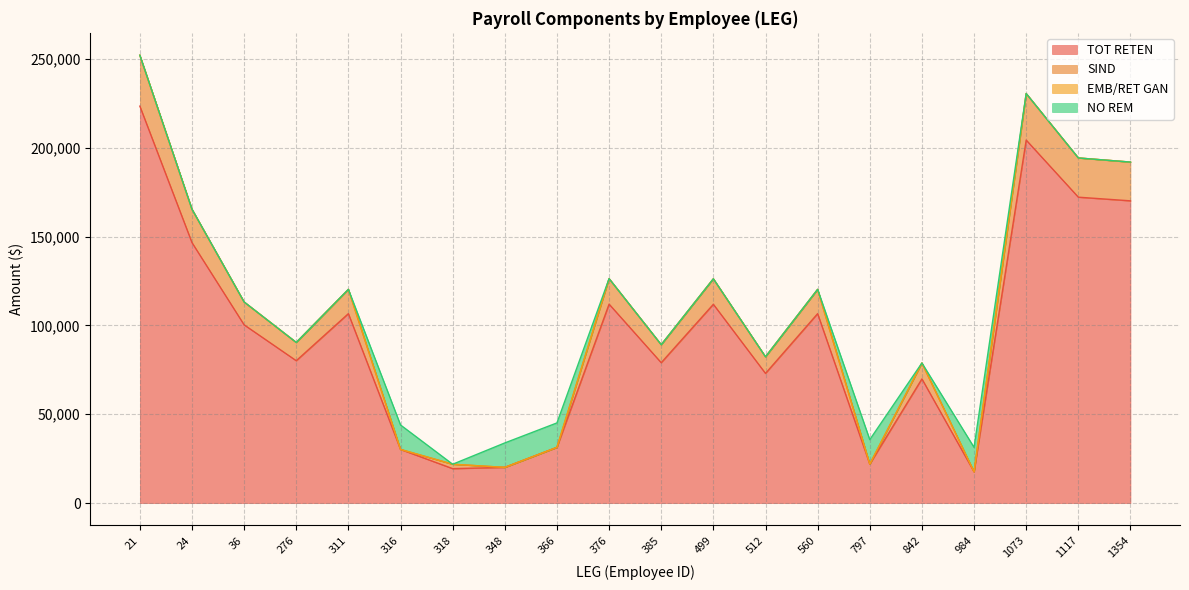

The value of TOT RETEN at 276 is 80122.6. True or false?

True